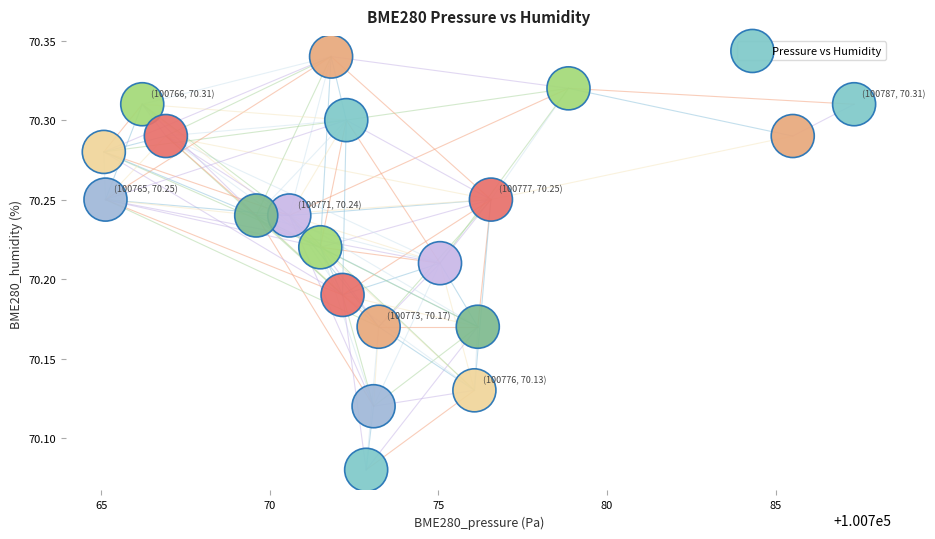

What is the range of Y values (max minus min)?

0.3